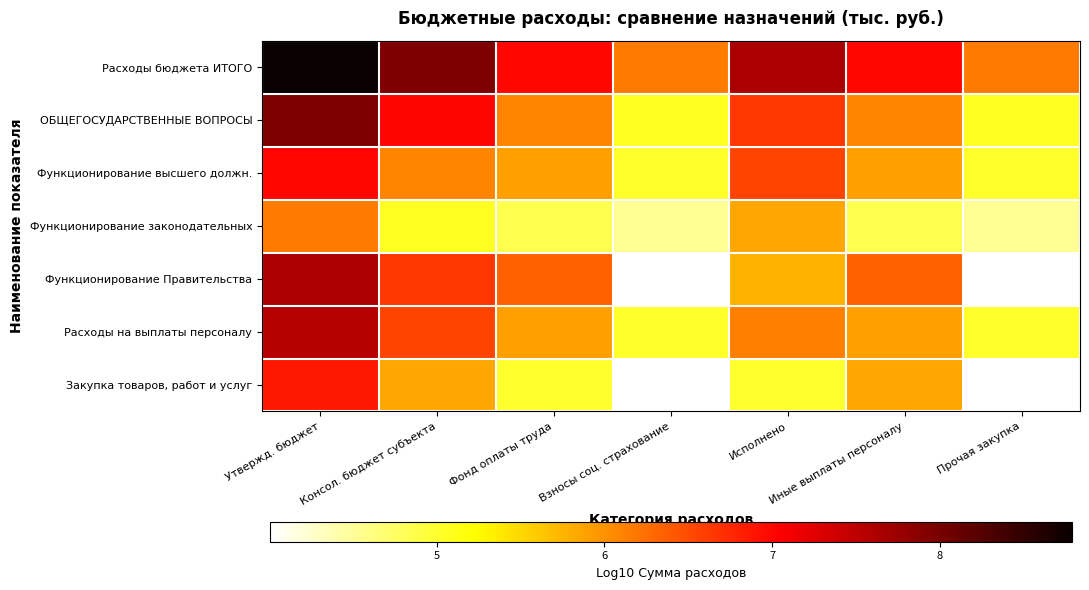

At which category does the chart reach its minimum across all series?

Взносы соц. страхование